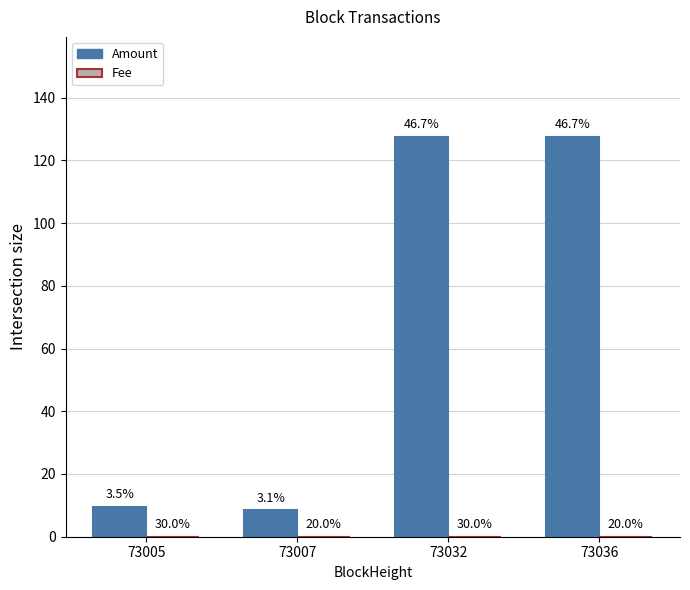

At 73007, list the series in order from largest to smallest.

Amount, Fee